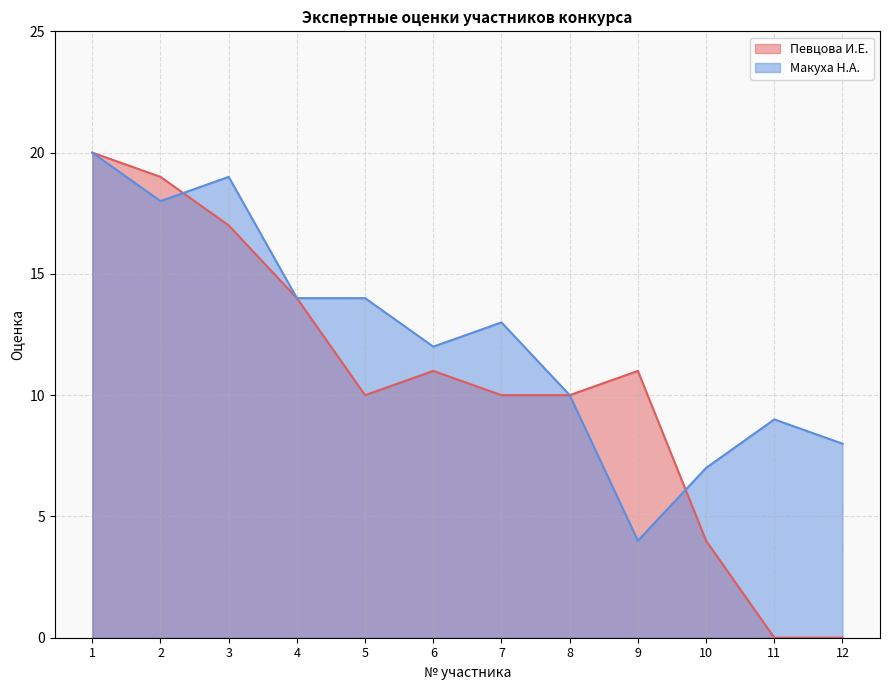

Where does the Макуха Н.А. series first go above 13?

1